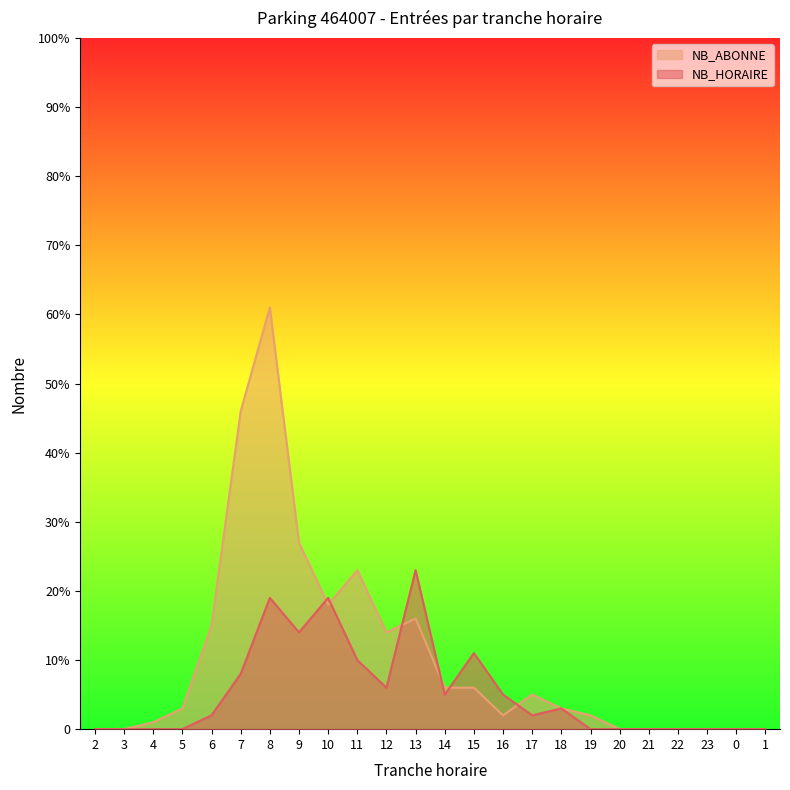

The NB_HORAIRE series shows 23 at 13. True or false?

True